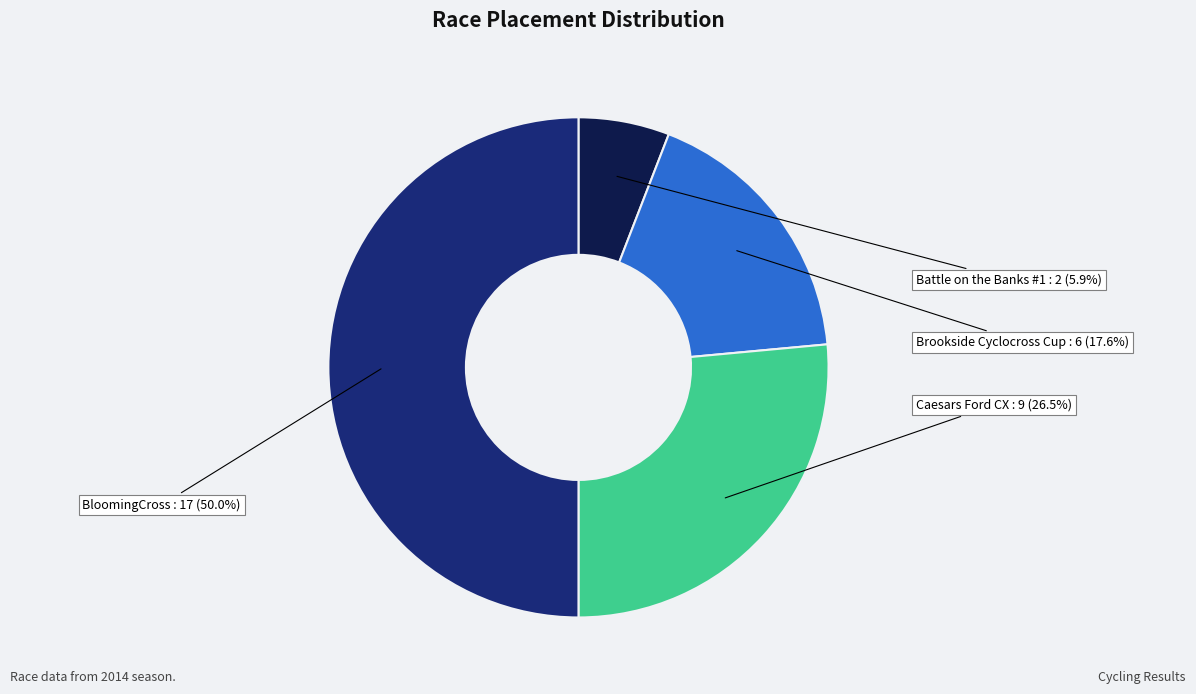

How many slices are in this pie chart?

4